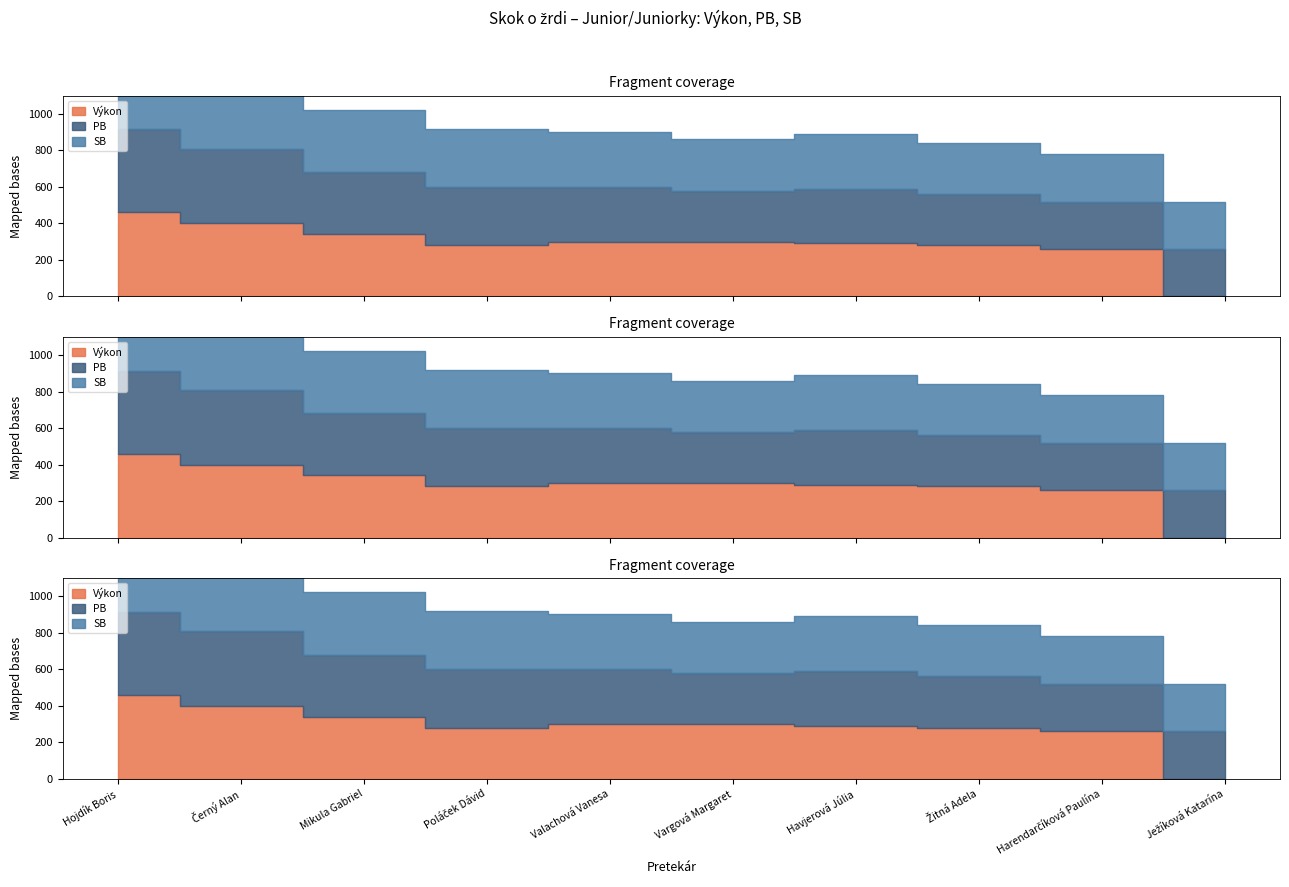

What is the difference between the PB values at Havjerová Júlia and Ježíková Katarína?

40